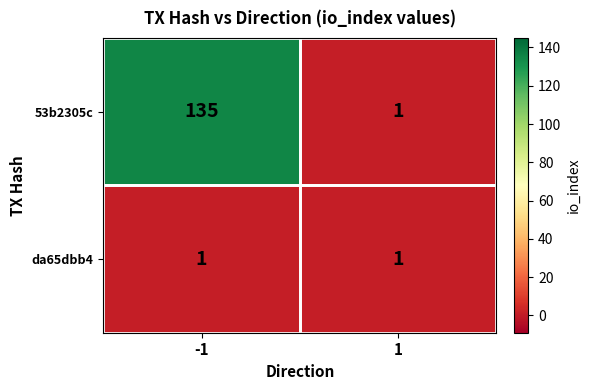

True or false: da65dbb4 has a value of 1 at -1.

True